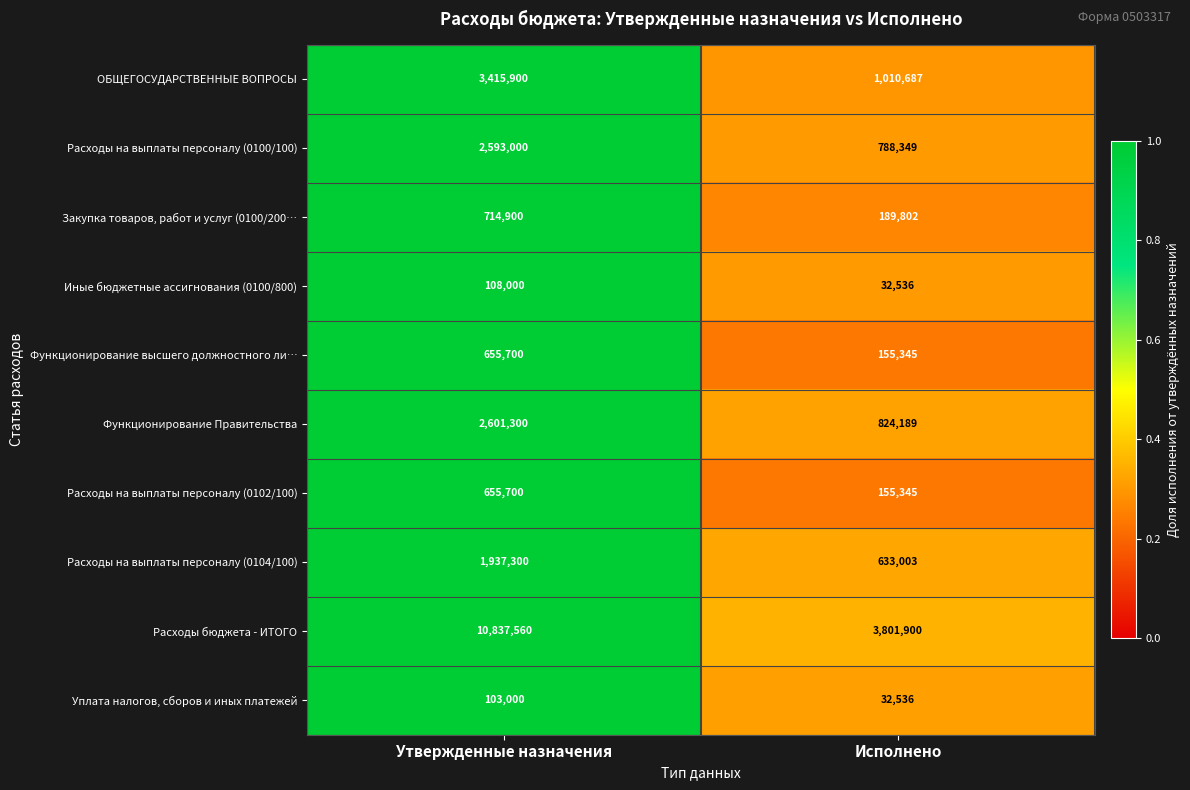

What is the difference between the Иные бюджетные ассигнования (0100/800) values at Исполнено and Утвержденные назначения?

75464